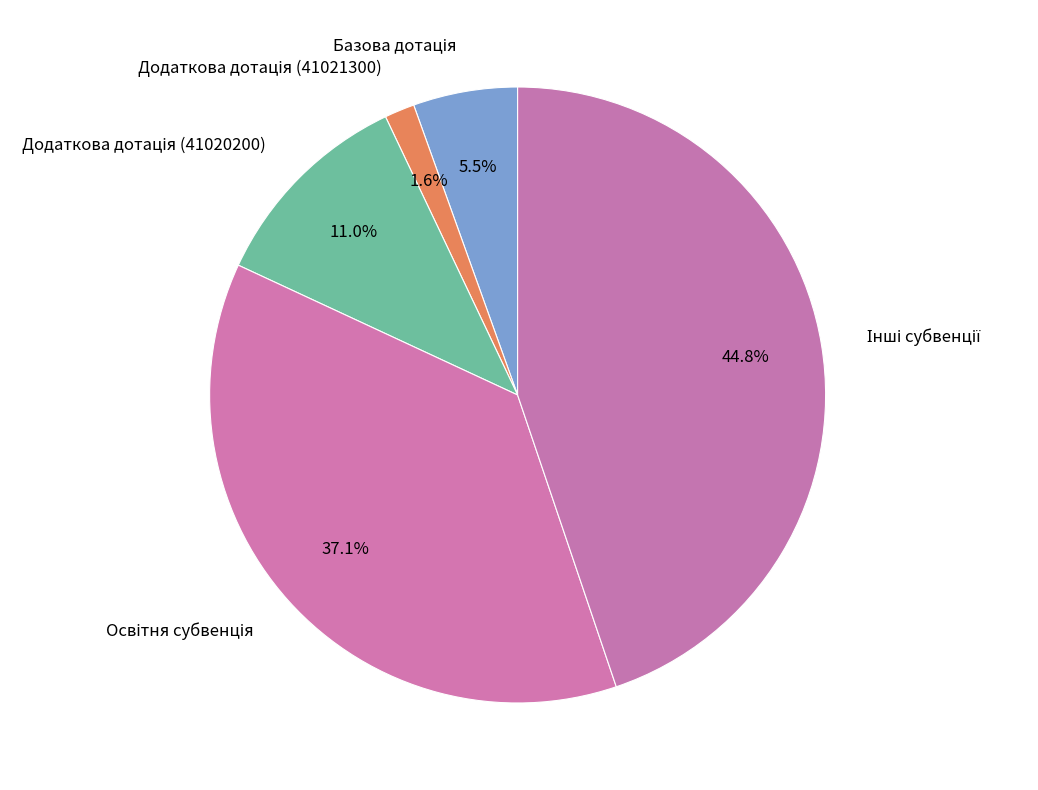

Is there a majority slice in this chart?

No